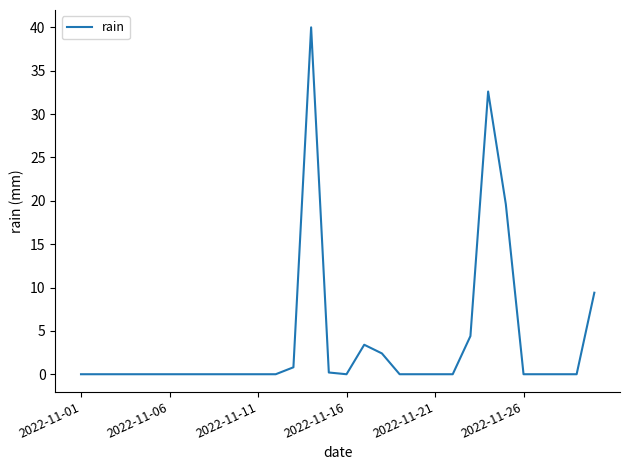

Is this an area chart (filled region under the line)?

No